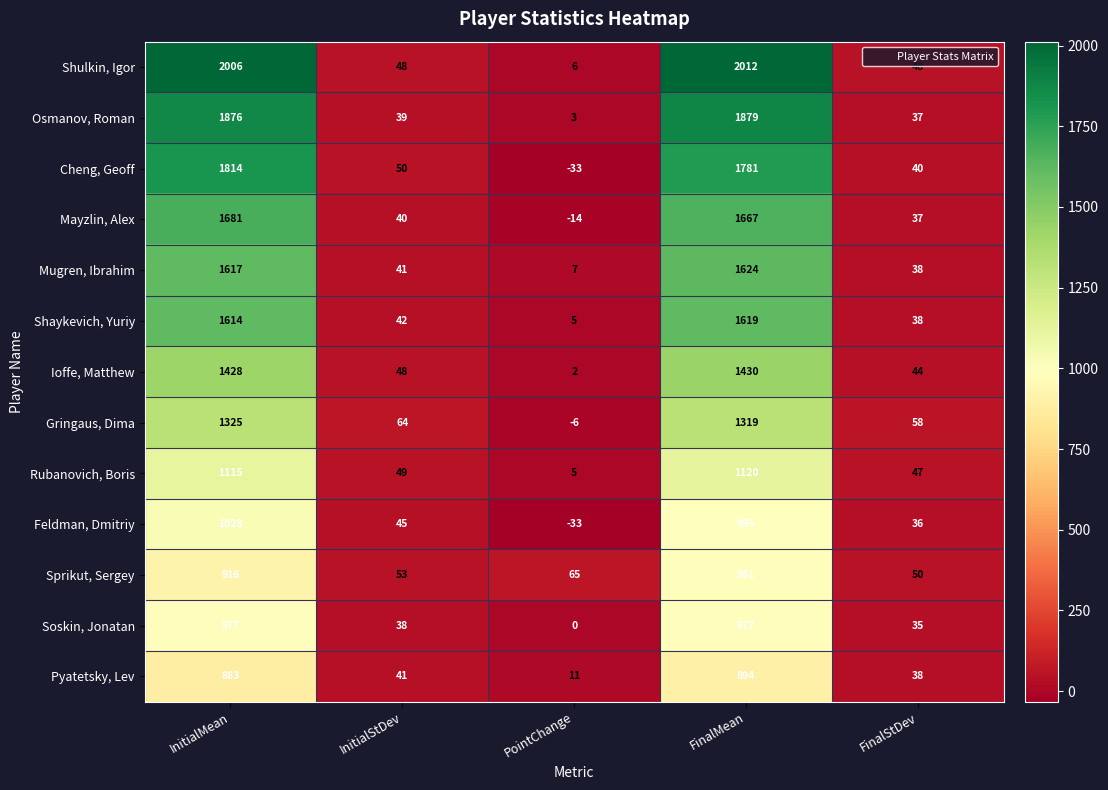

What is the minimum value shown in the chart?

-33